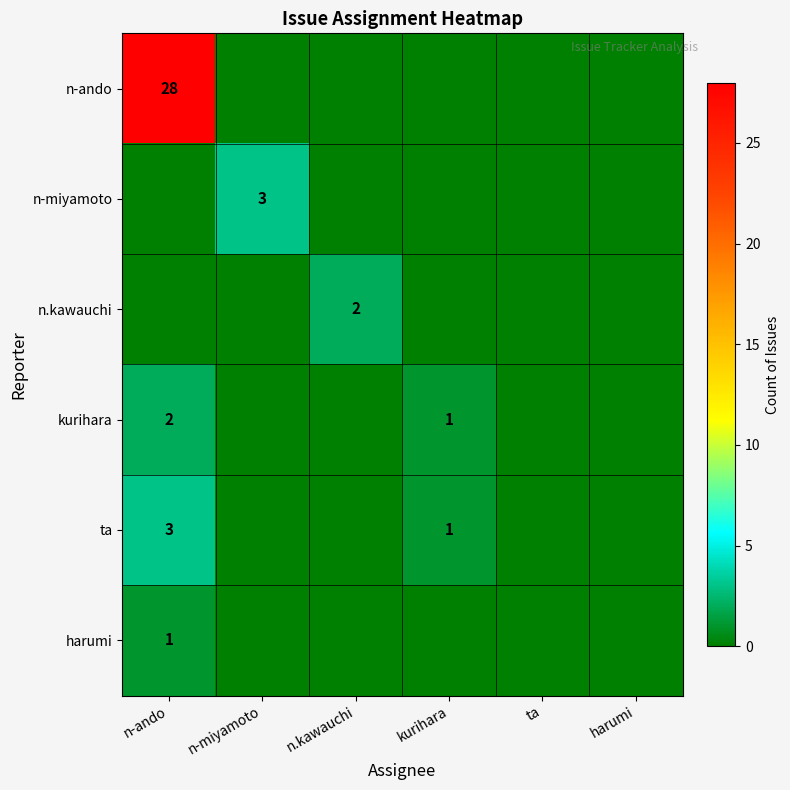

True or false: ta has a value of 5 at n-ando.

False